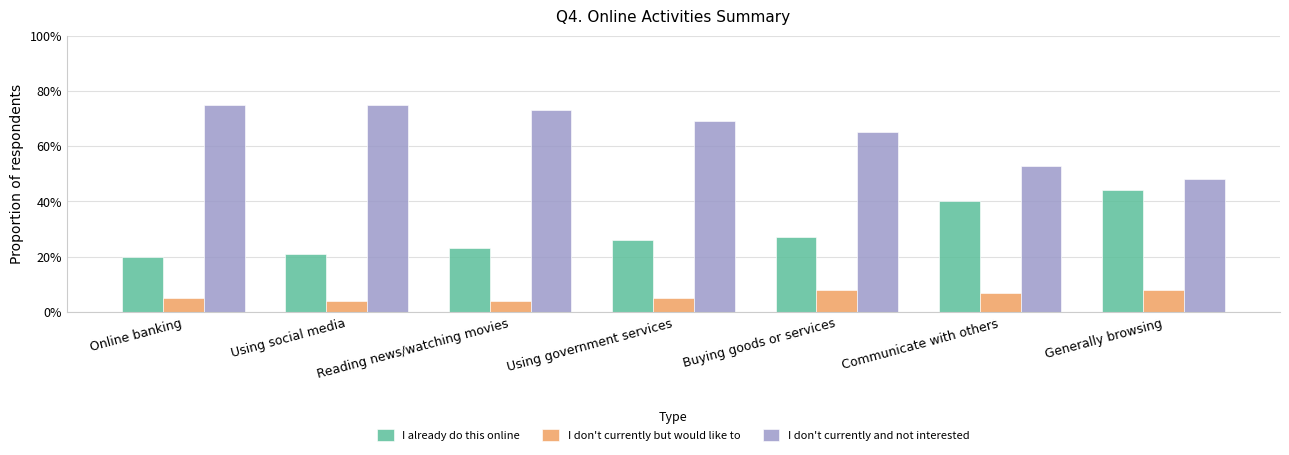

What is the value of the I already do this online bar at the 5th from the left?

0.3